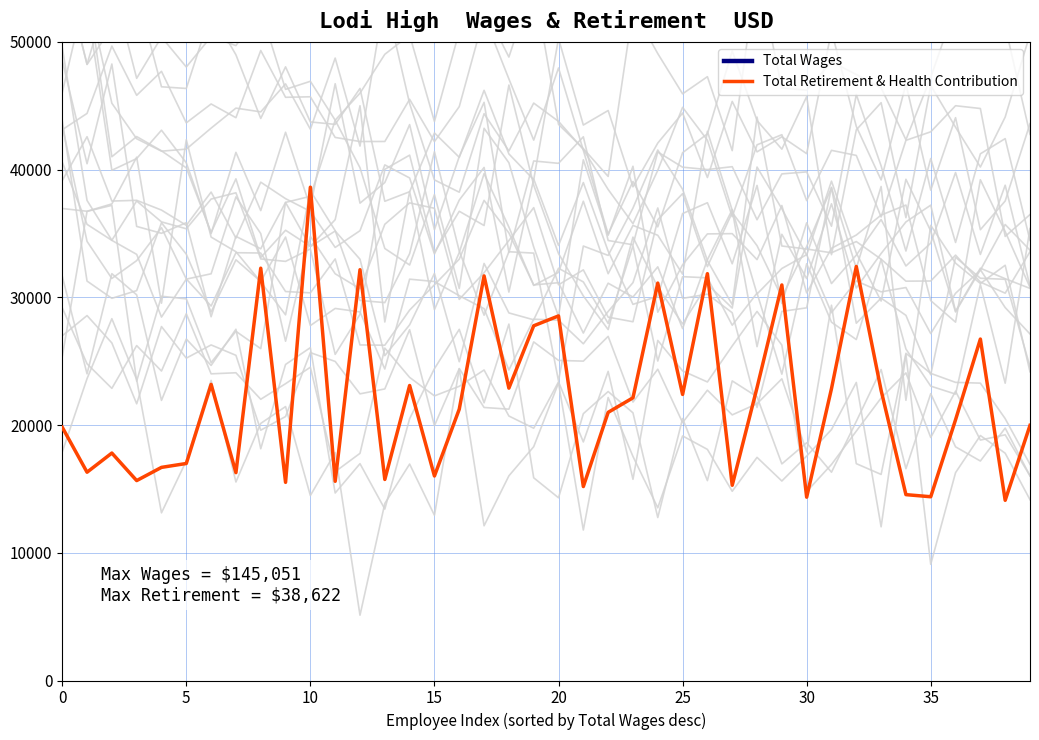

What is the value of the Total Retirement & Health Contribution point at the 40th from the left?

19974